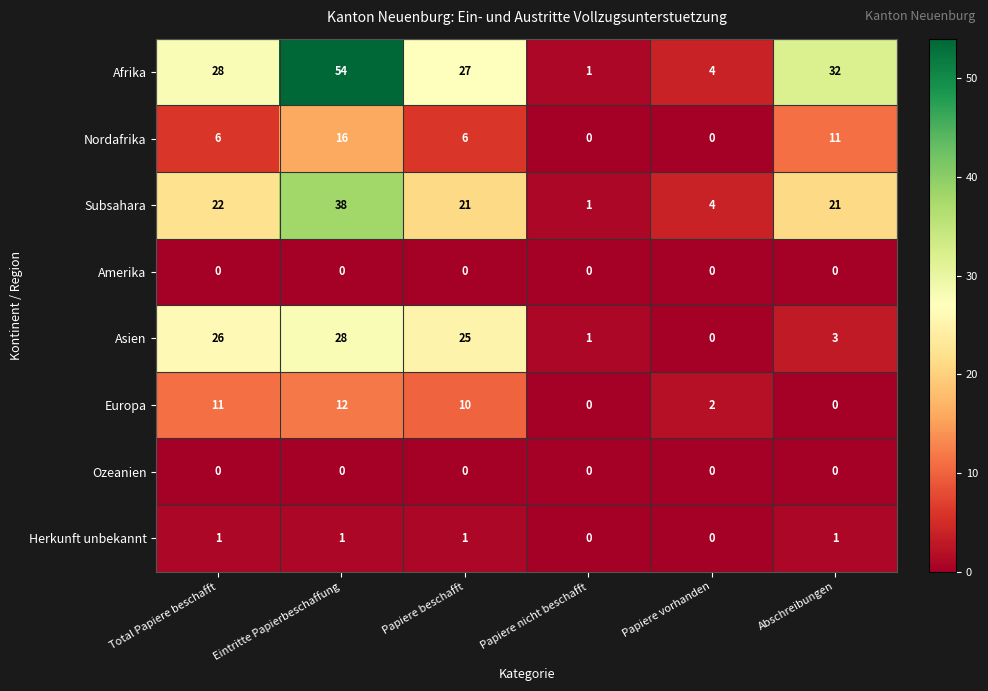

Which series has the largest range (max minus min)?

Afrika